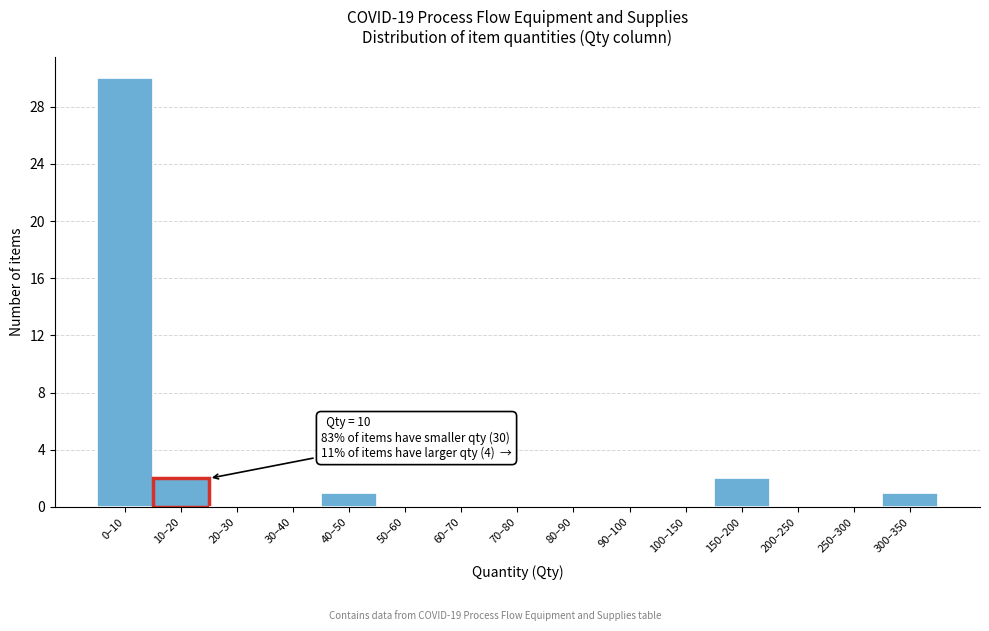

Reading right to left, transcribe all the data shown in this chart.

300–350=1	250–300=0	200–250=0	150–200=2	100–150=0	90–100=0	80–90=0	70–80=0	60–70=0	50–60=0	40–50=1	30–40=0	20–30=0	10–20=2	0–10=30